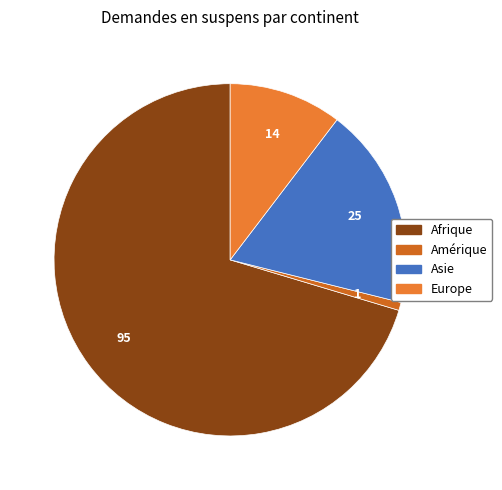

What portion of the pie excludes Asie?

81.5%